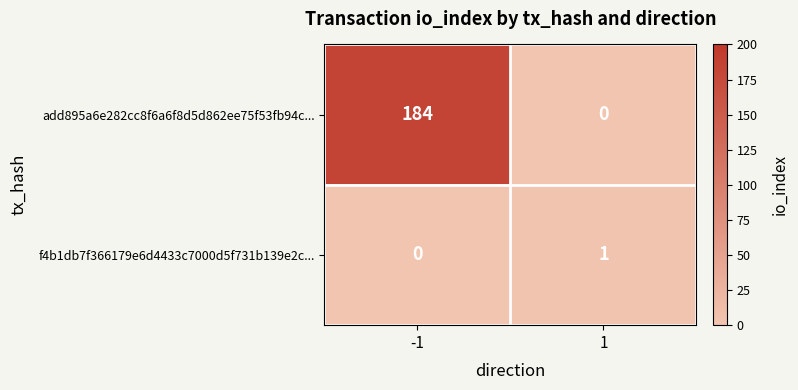

Between -1 and 1, which series saw the biggest shift?

add895a6e282cc8f6a6f8d5d862ee75f53fb94c...